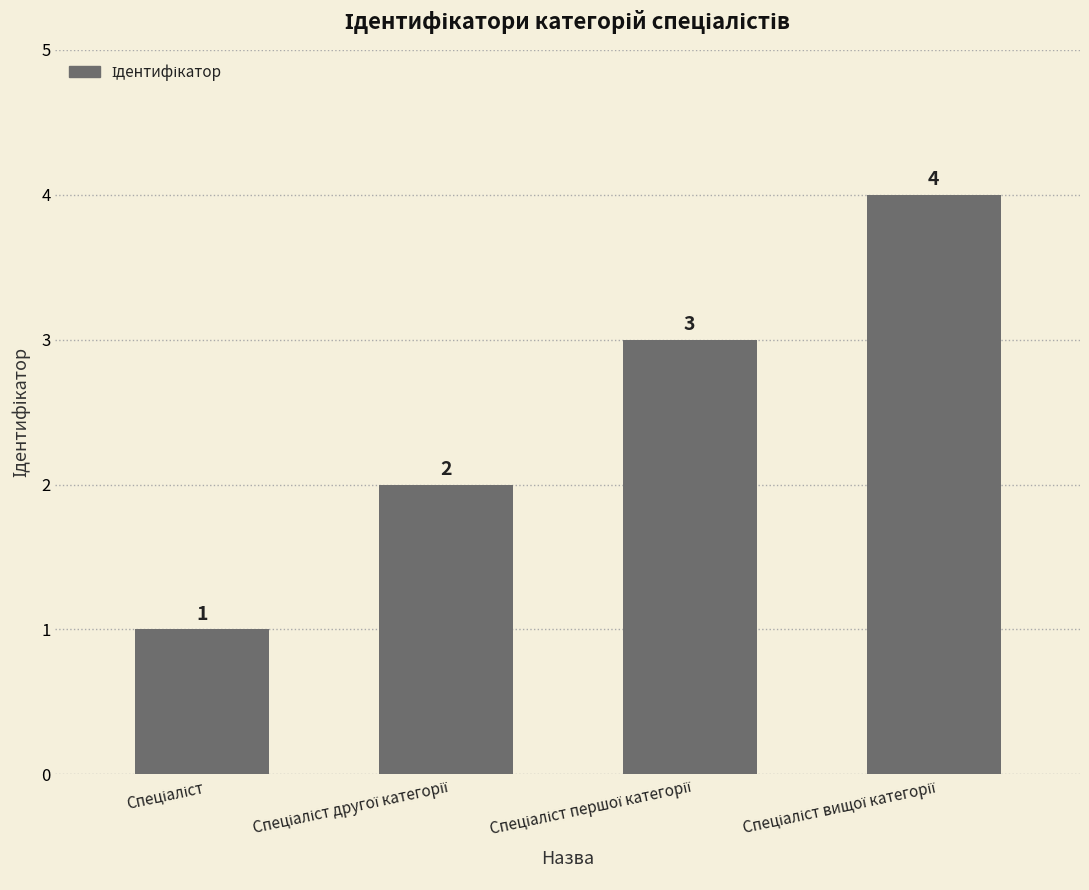

What is the sum of all values?

10